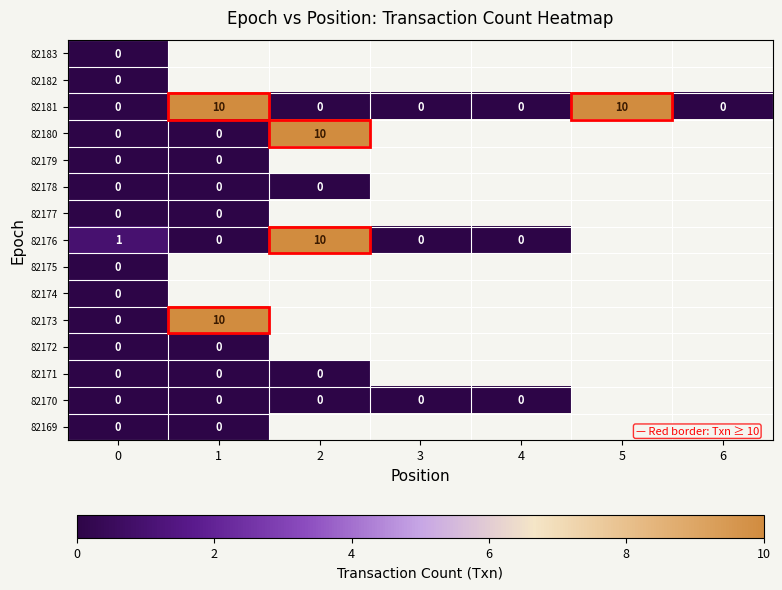

Is it true that 82181 equals 13 at 5?

False